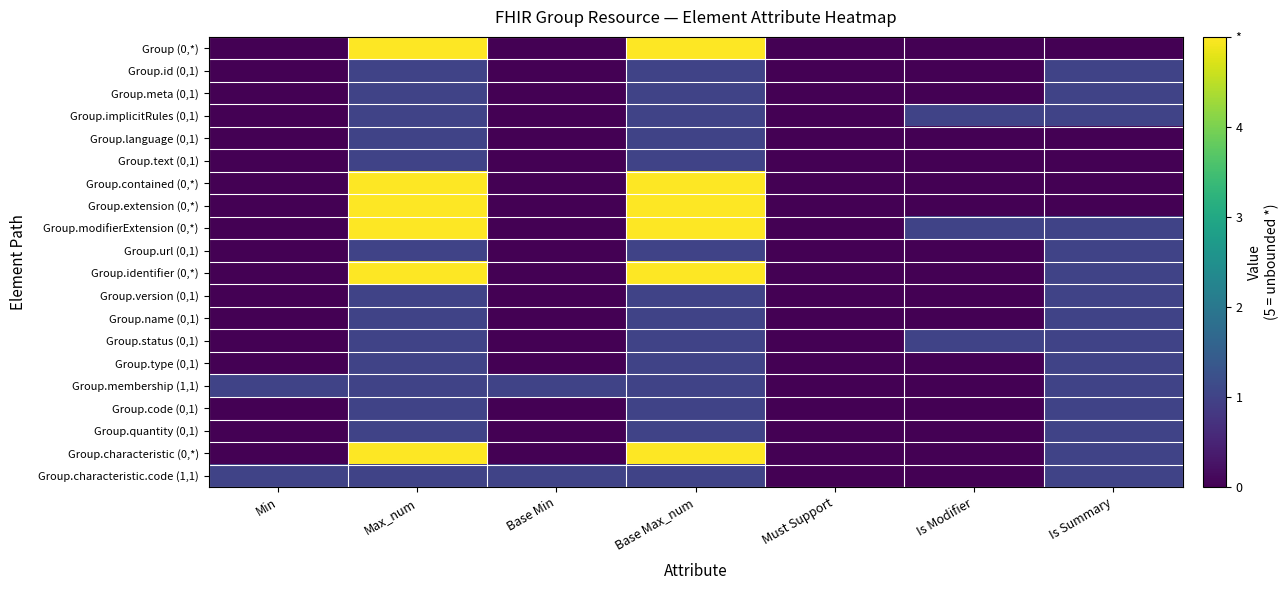

What is the greatest value displayed?

5